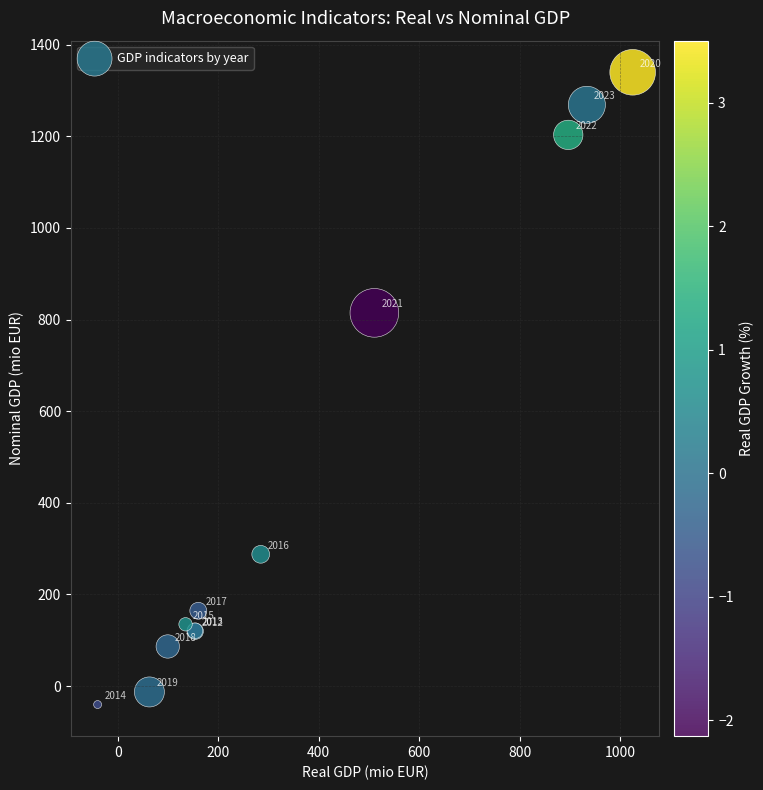

What Y value in the scatter plot is closest to 649?

814.7